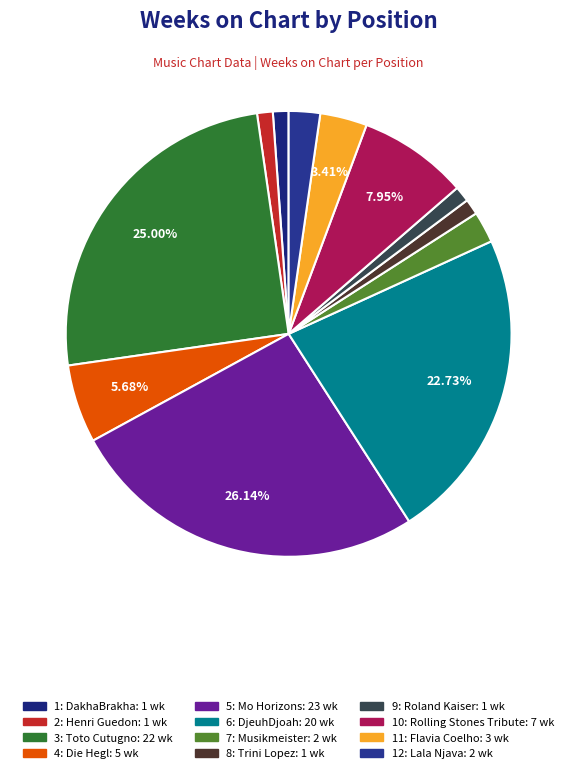

What is the smallest slice in the pie chart?

1: DakhaBrakha